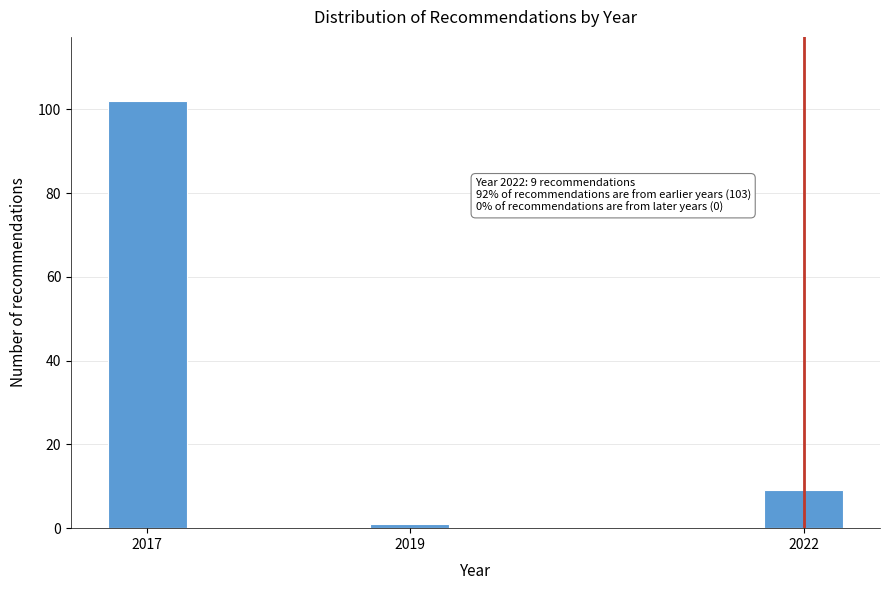

Reading right to left, transcribe all the data shown in this chart.

9	1	102